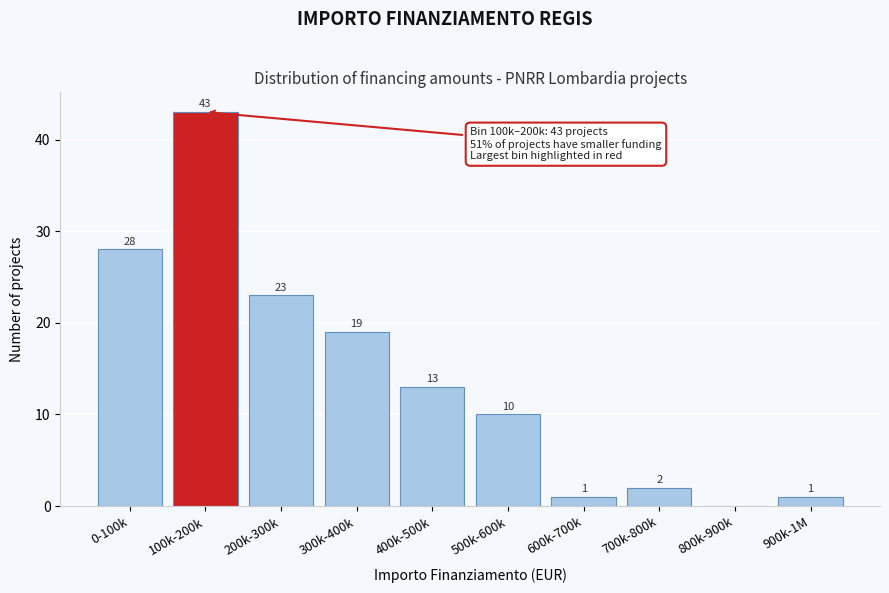

Reading left to right, what are all the values shown in this chart?

0-100k=28	100k-200k=43	200k-300k=23	300k-400k=19	400k-500k=13	500k-600k=10	600k-700k=1	700k-800k=2	800k-900k=0	900k-1M=1